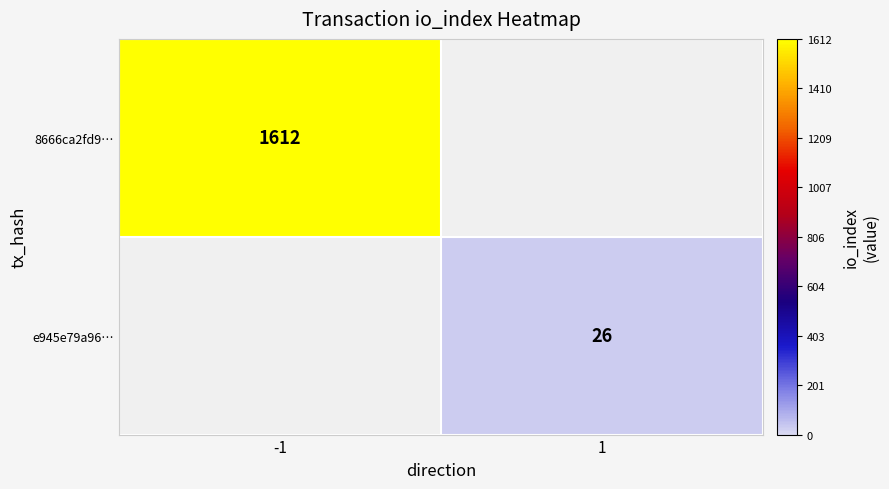

True or false: e945e79a96… has a value of 26 at 1.

True